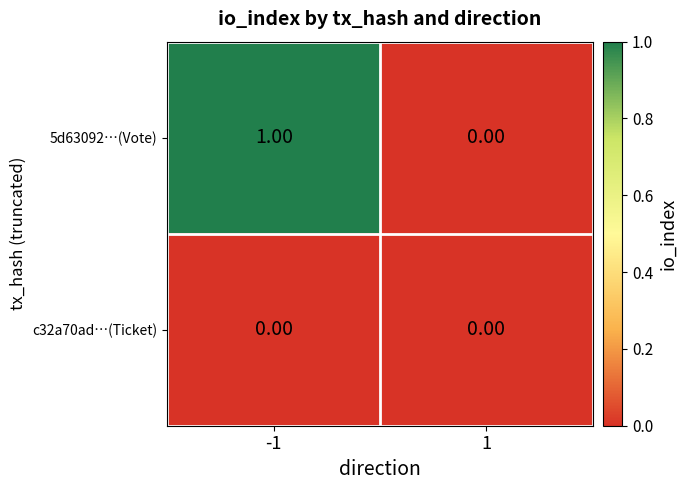

Which series has the largest total across all categories?

5d63092…(Vote)